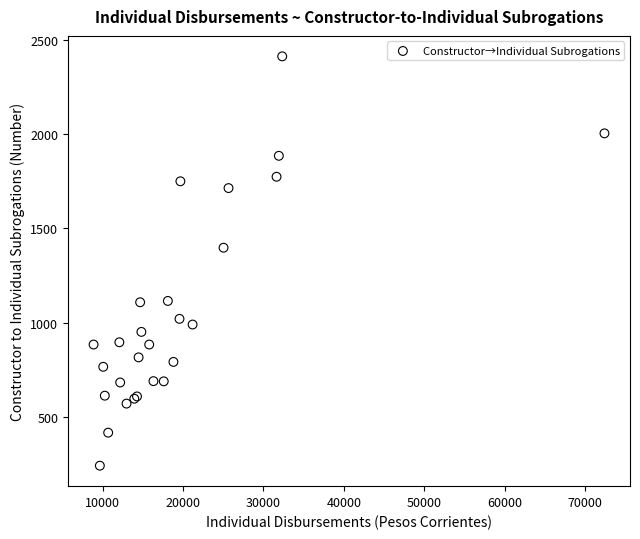

What Y value in the scatter plot is closest to 1326?

1397